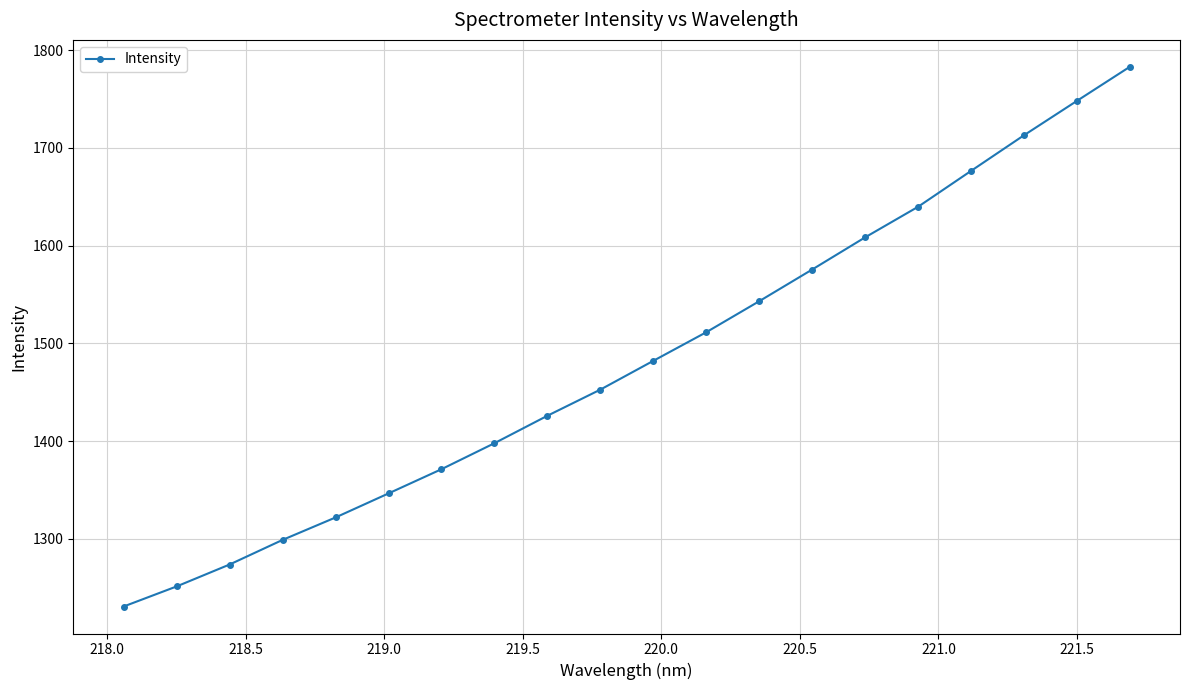

Reading right to left, list all the values displayed in this chart.

1782.9	1748.0	1712.9	1676.4	1639.8	1608.5	1575.6	1543.2	1511.5	1482.2	1452.8	1426.1	1398.0	1371.4	1346.6	1322.0	1299.0	1273.9	1251.4	1230.9